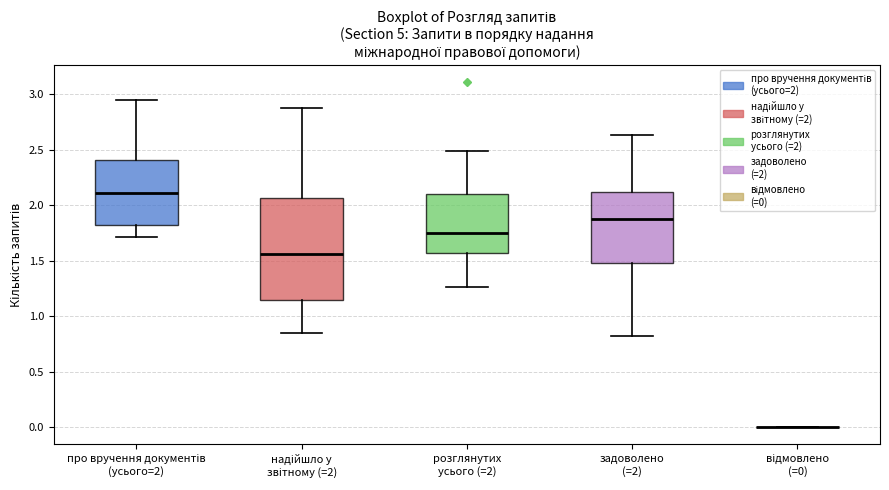

Reading left to right, transcribe this box plot: for each box, give where its median line is, the range the box spans, and where its two whiskers end, as read against the y-axis. The values are not printed on the chart, so give them approximately, as read against the axis.

про вручення документів (усього=2): median 2.10, box 1.85 to 2.40, whiskers 1.70 to 2.95
надійшло у звітному (=2): median 1.55, box 1.15 to 2.05, whiskers 0.85 to 2.90
розглянутих усього (=2): median 1.75, box 1.55 to 2.10, whiskers 1.25 to 2.50
задоволено (=2): median 1.85, box 1.50 to 2.10, whiskers 0.80 to 2.65
відмовлено (=0): box collapsed to a line at 0.00, whiskers 0.00 to 0.00